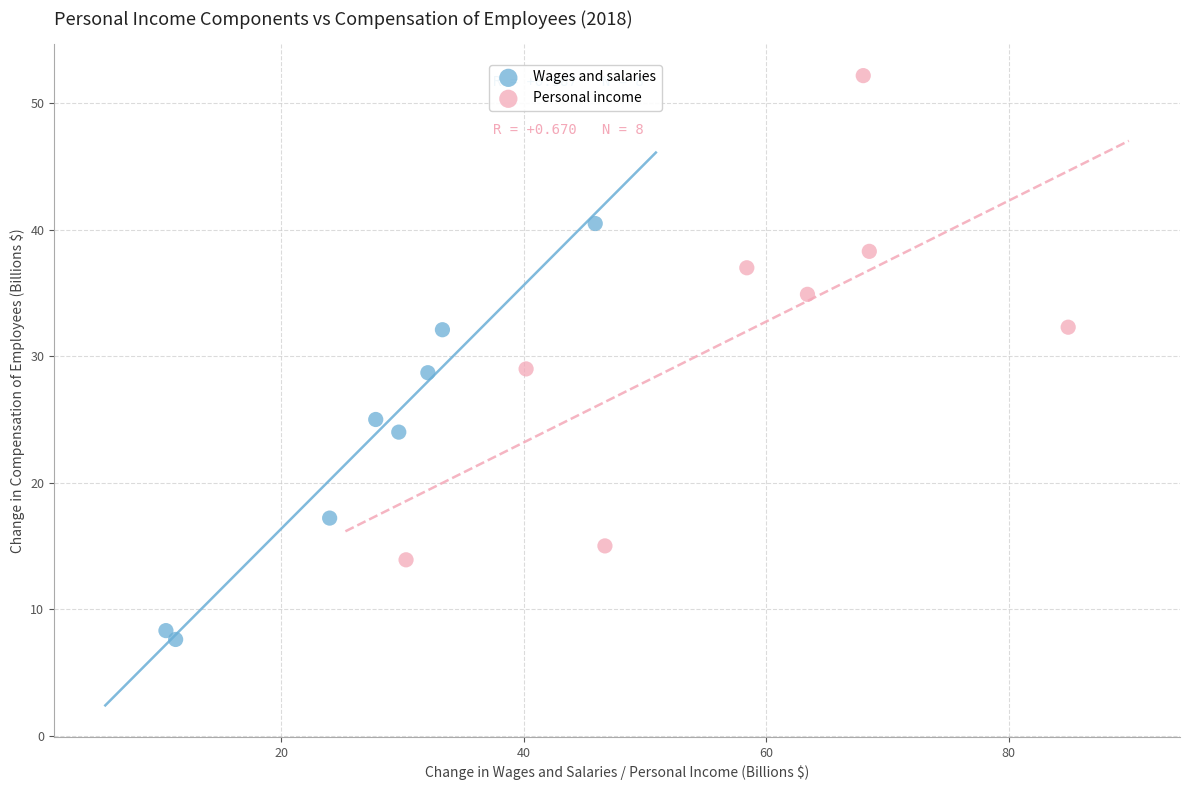

Which series has the largest Y range (max minus min)?

Personal income